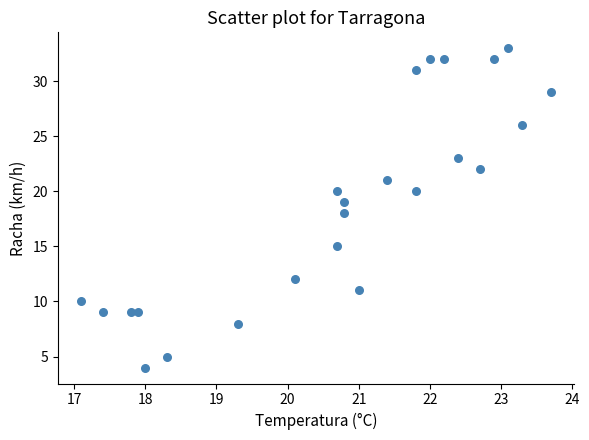

What is the range of Y values (max minus min)?

29